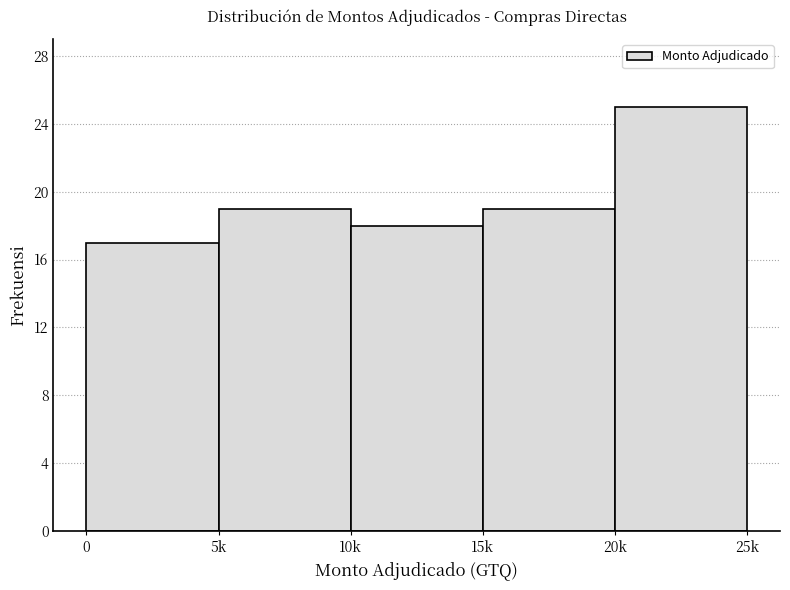

Reading left to right, what are all the values shown in this chart?

17	19	18	19	25